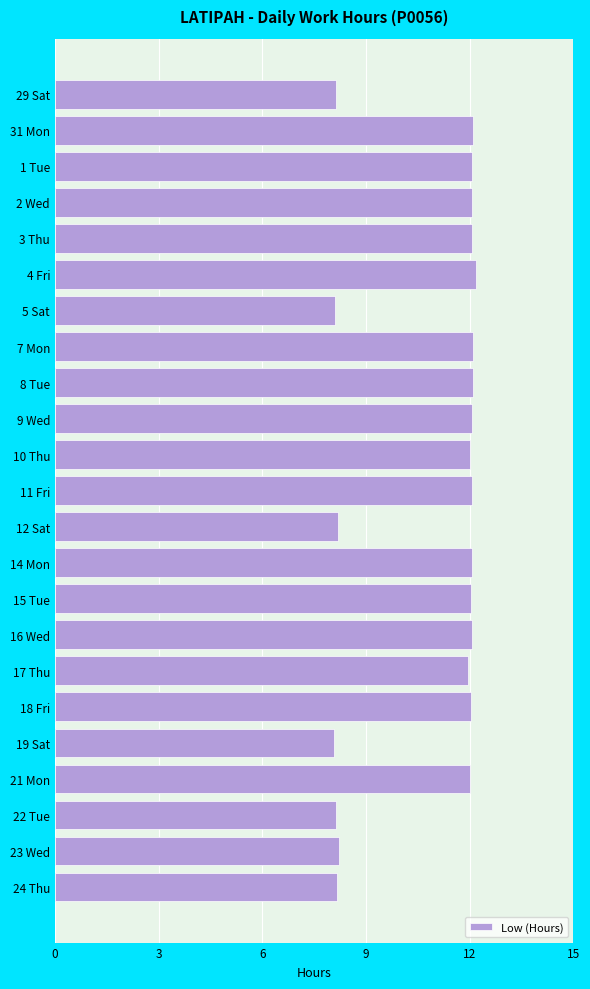

Approximately how many times larger is the value at 12 Sat compared to 23 Wed?

1.0